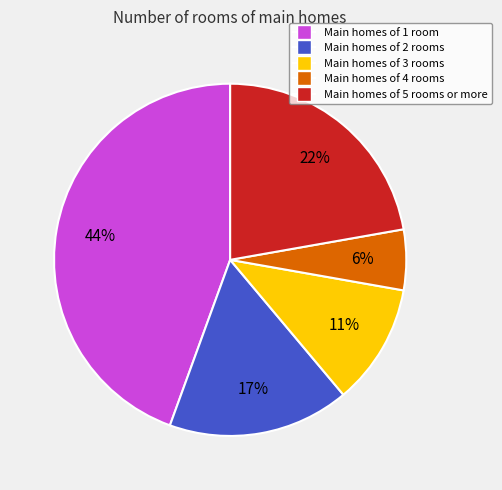

How many segments does this pie chart have?

5